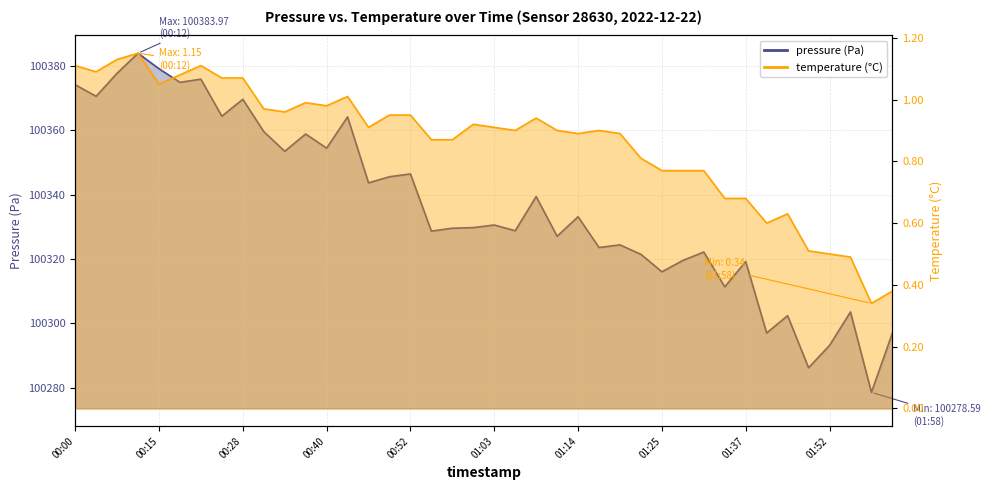

At which label does temperature reach its minimum?

01:58